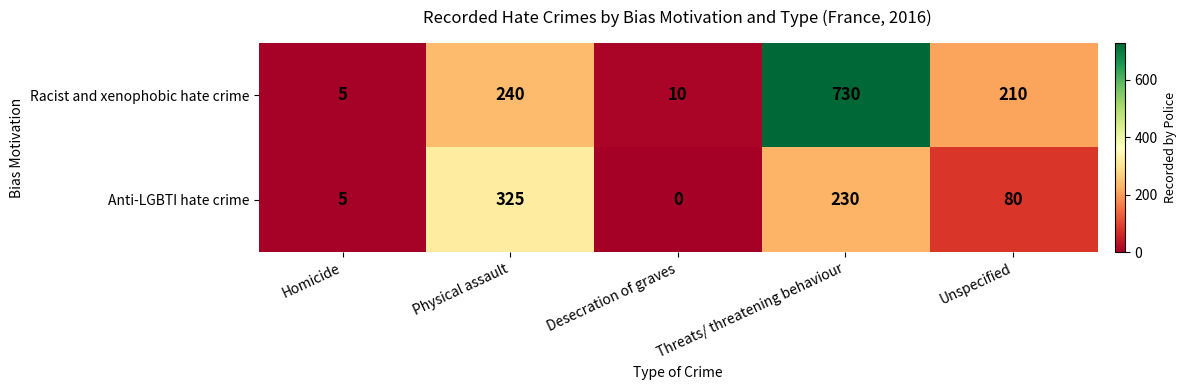

What is the total value across all series at Threats/ threatening behaviour?

960